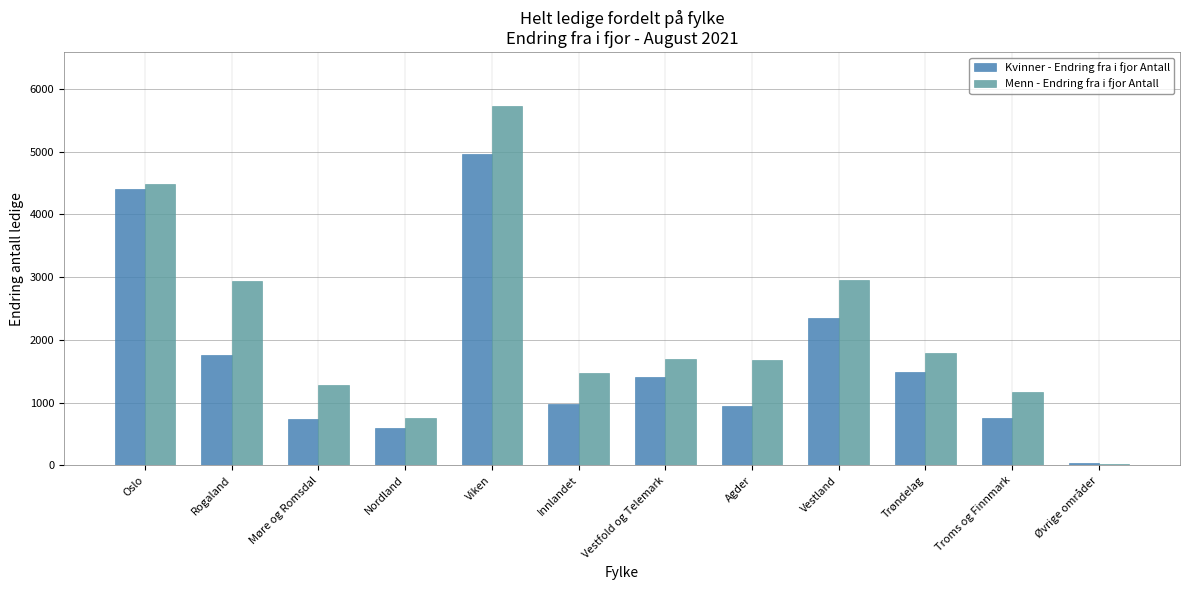

The value of Menn - Endring fra i fjor Antall at Trøndelag is 465. True or false?

False